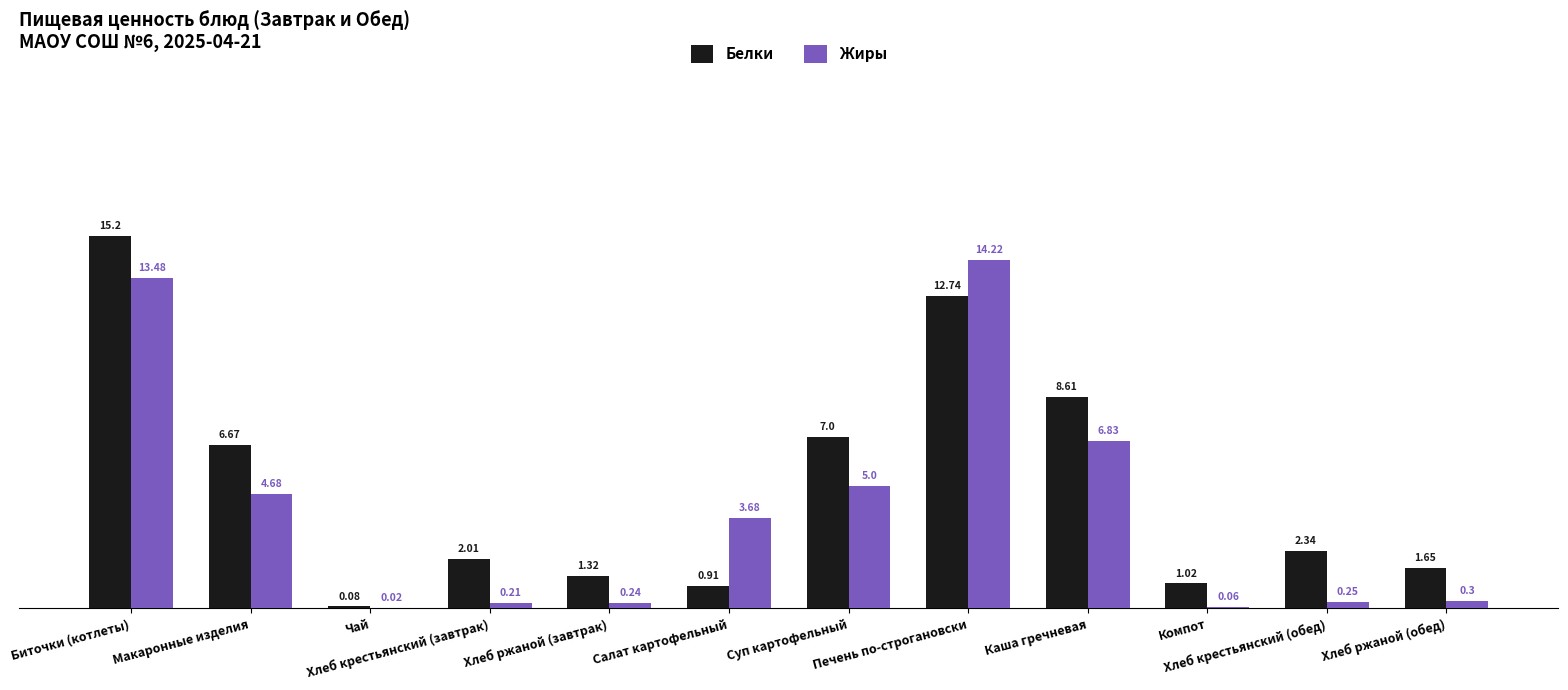

Is the value of Жиры at Хлеб крестьянский (завтрак) greater than the value of Белки at Компот?

No